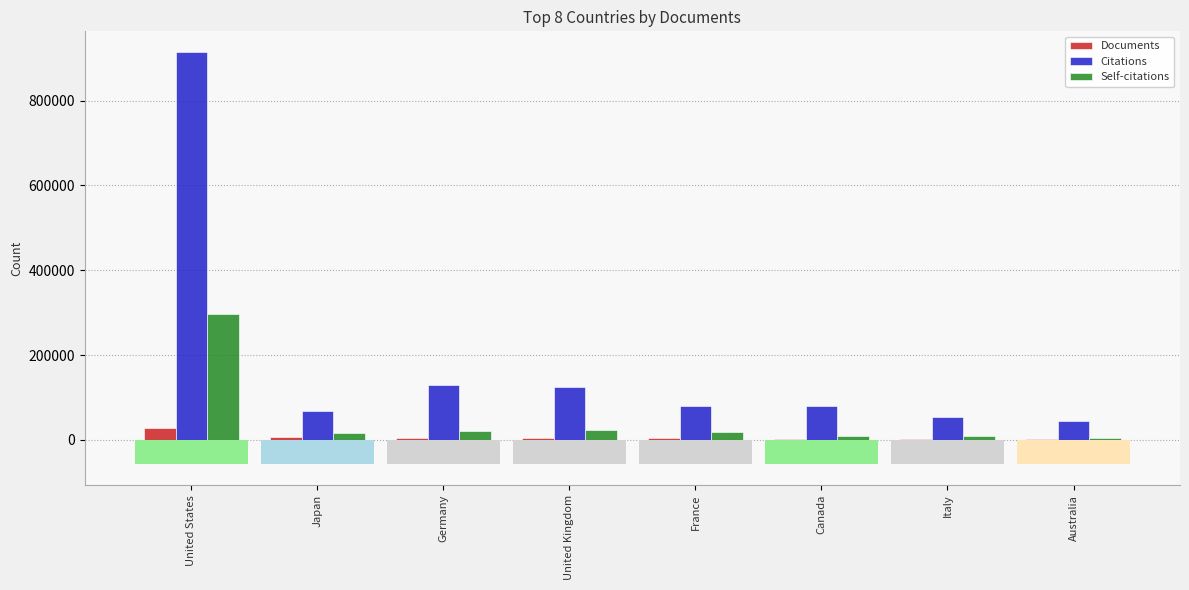

List the labels in order of Self-citations value, largest first.

United States, United Kingdom, Germany, France, Japan, Italy, Canada, Australia